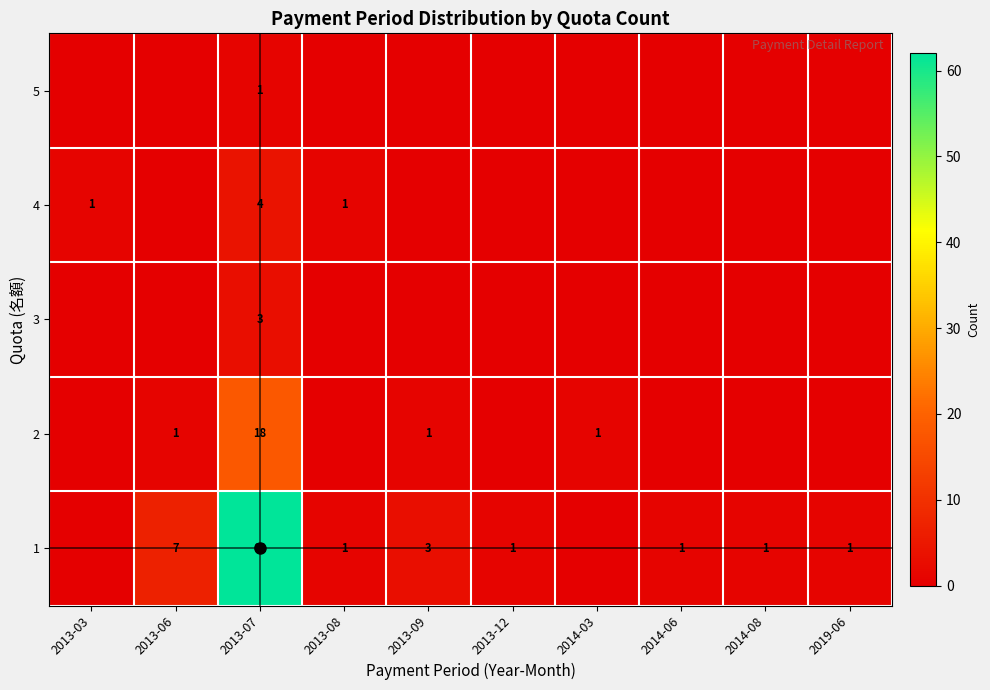

True or false: 4 has a value of 1 at 2013-03.

True